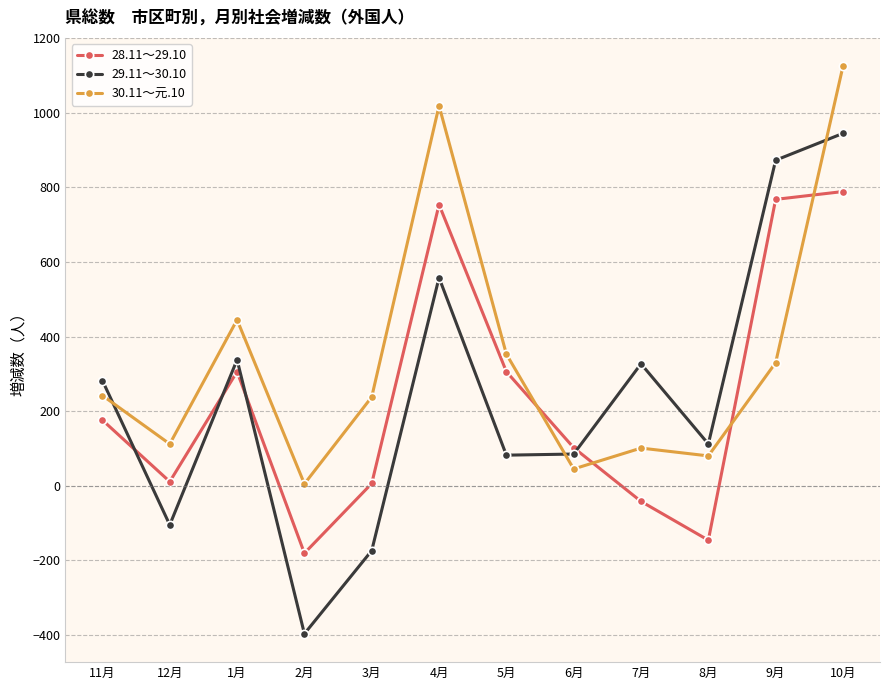

Rank the series at 5月 from highest to lowest value.

30.11～元.10, 28.11～29.10, 29.11～30.10